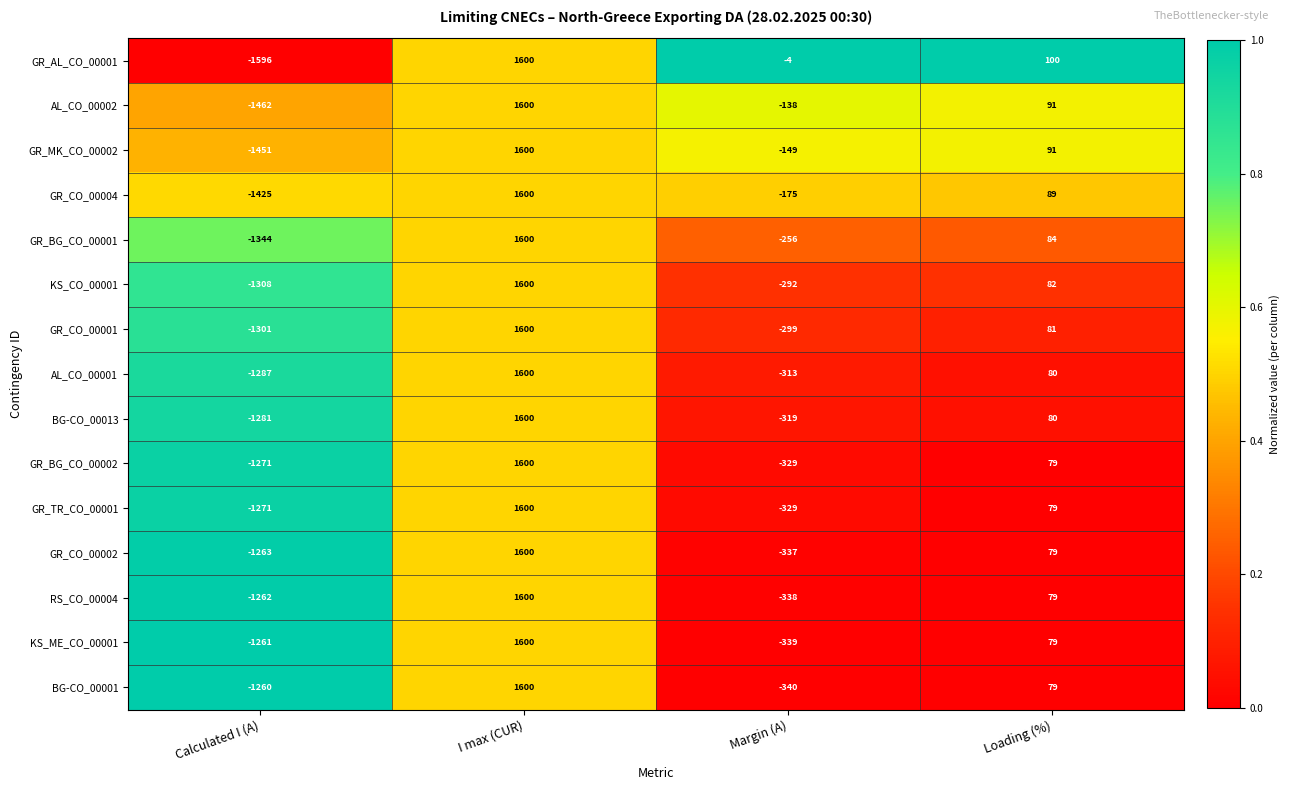

What is the difference between the second highest and second lowest values in the KS_CO_00001 series?

374